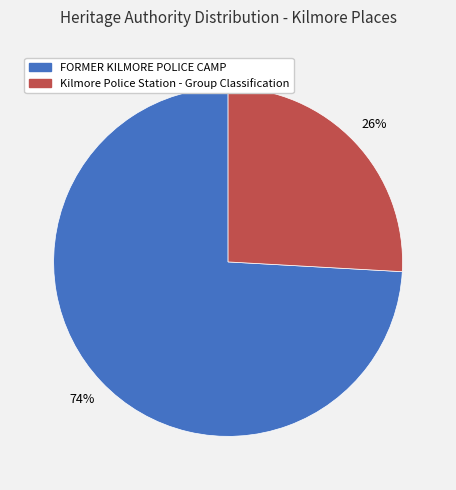

To the nearest percent, what portion does FORMER KILMORE POLICE CAMP represent?

74%